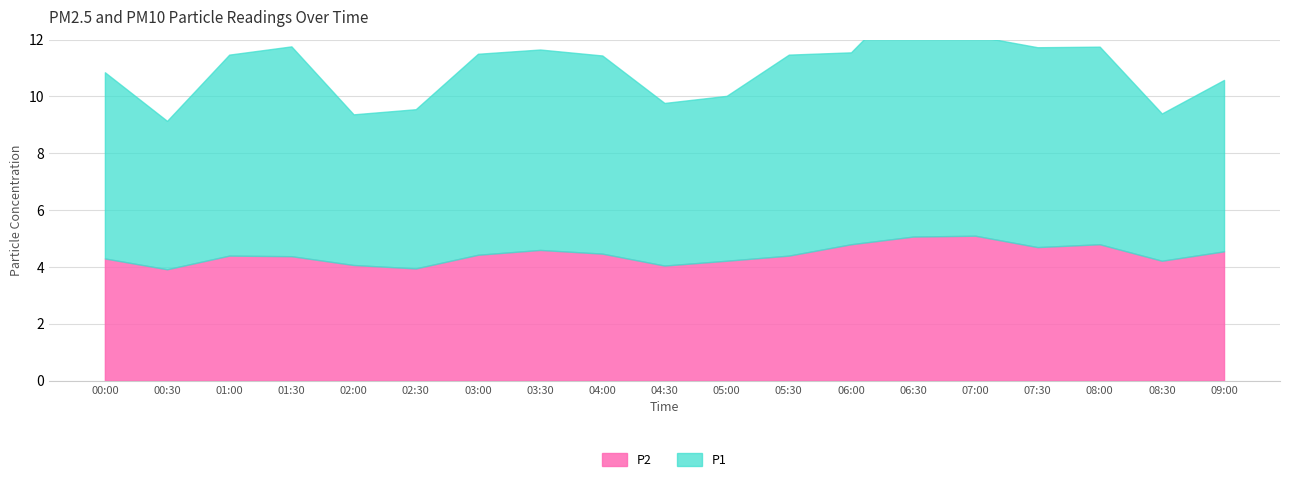

What are all the series names shown in the legend?

P2, P1